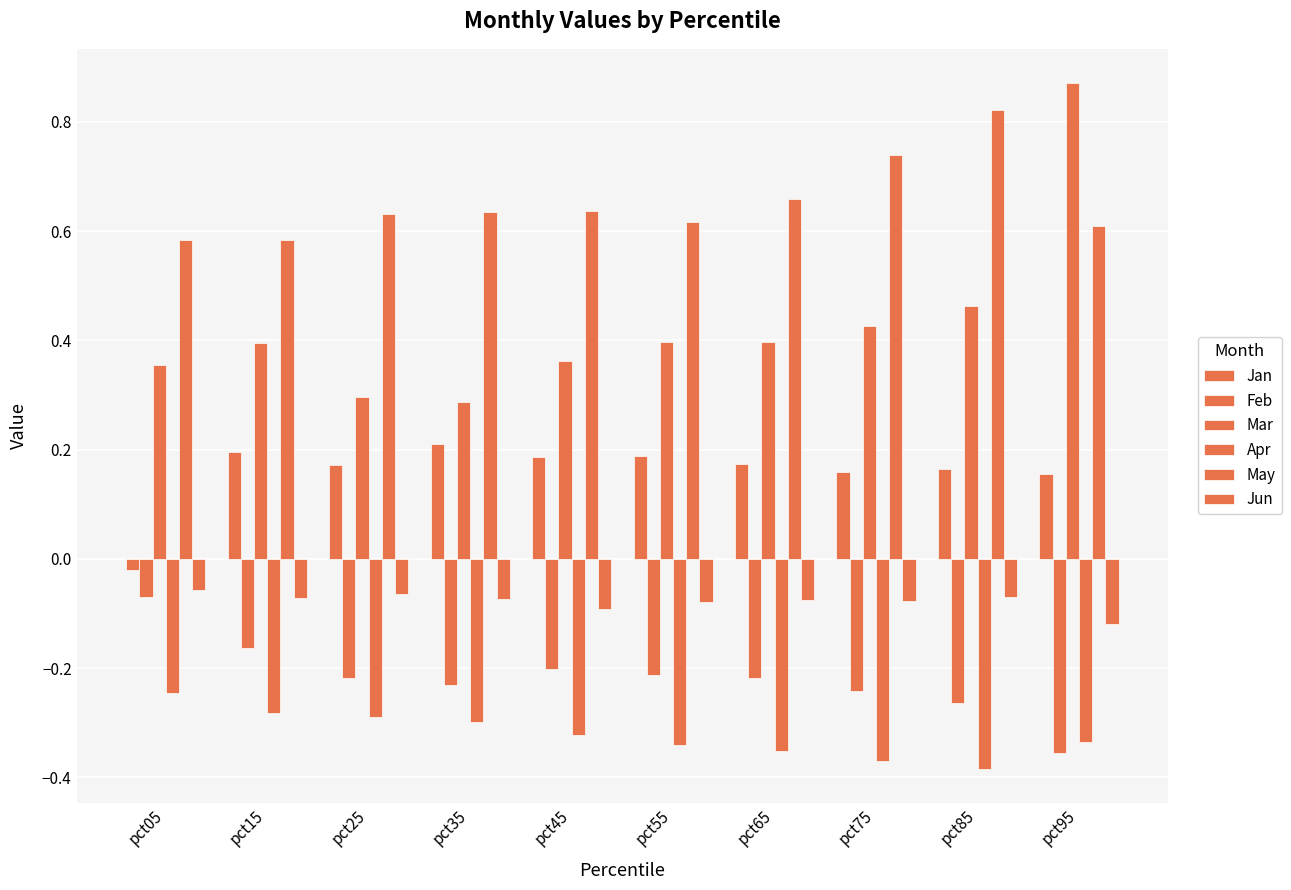

What is the difference between the maximum and second lowest values in the May series?

0.2